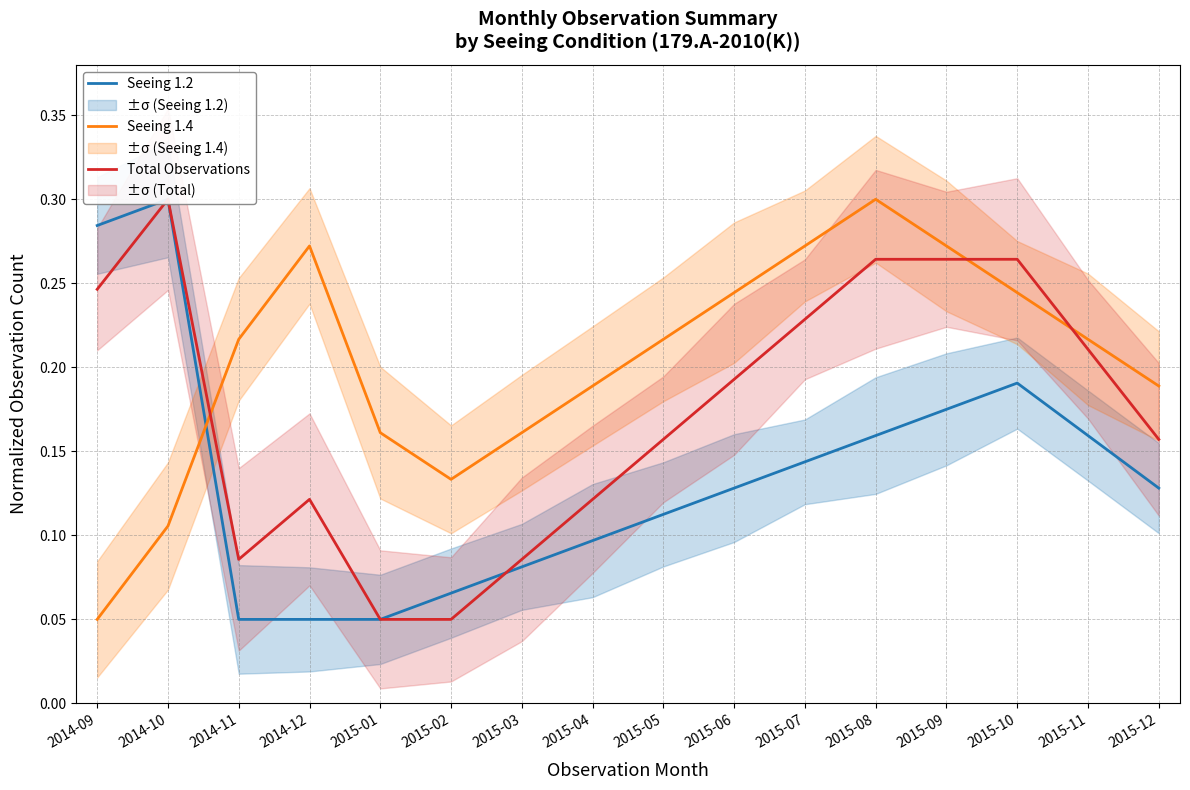

At which category is the sum across all series the highest?

2015-08